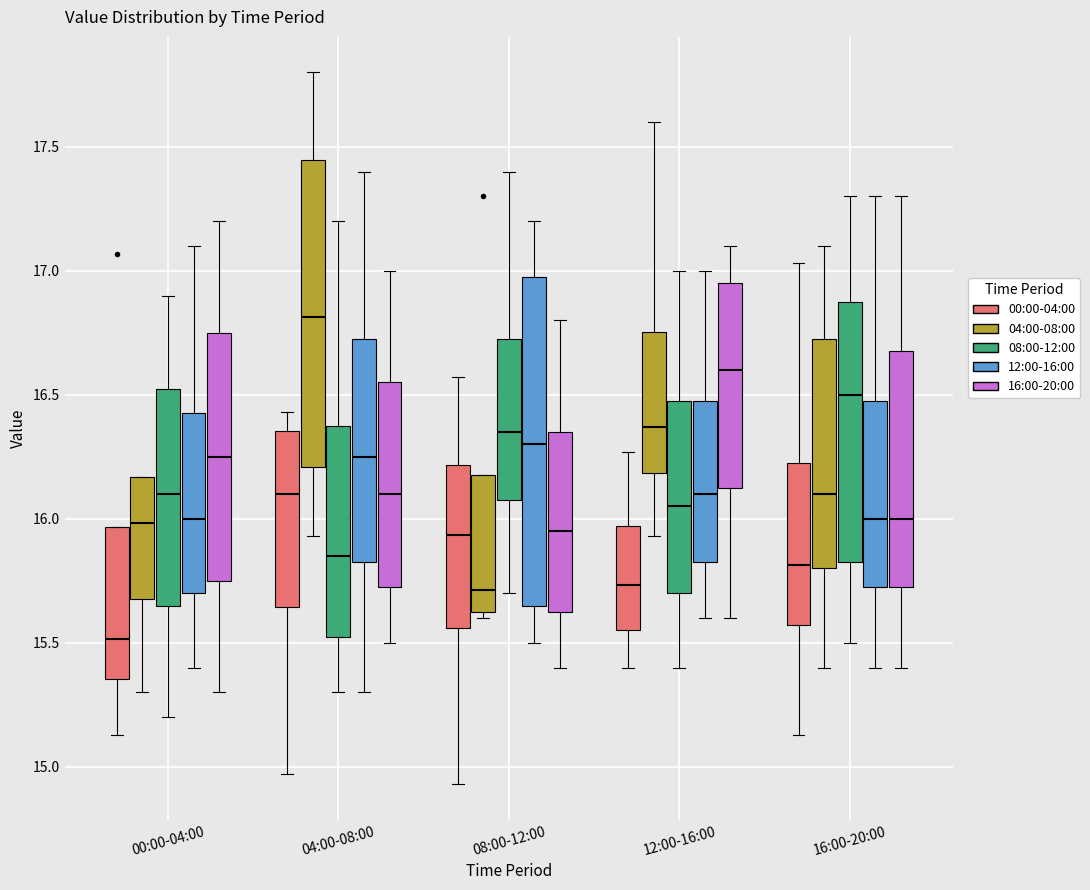

Which box is the tallest, from its lower edge to its upper edge?

08:00-12:00 (12:00-16:00)